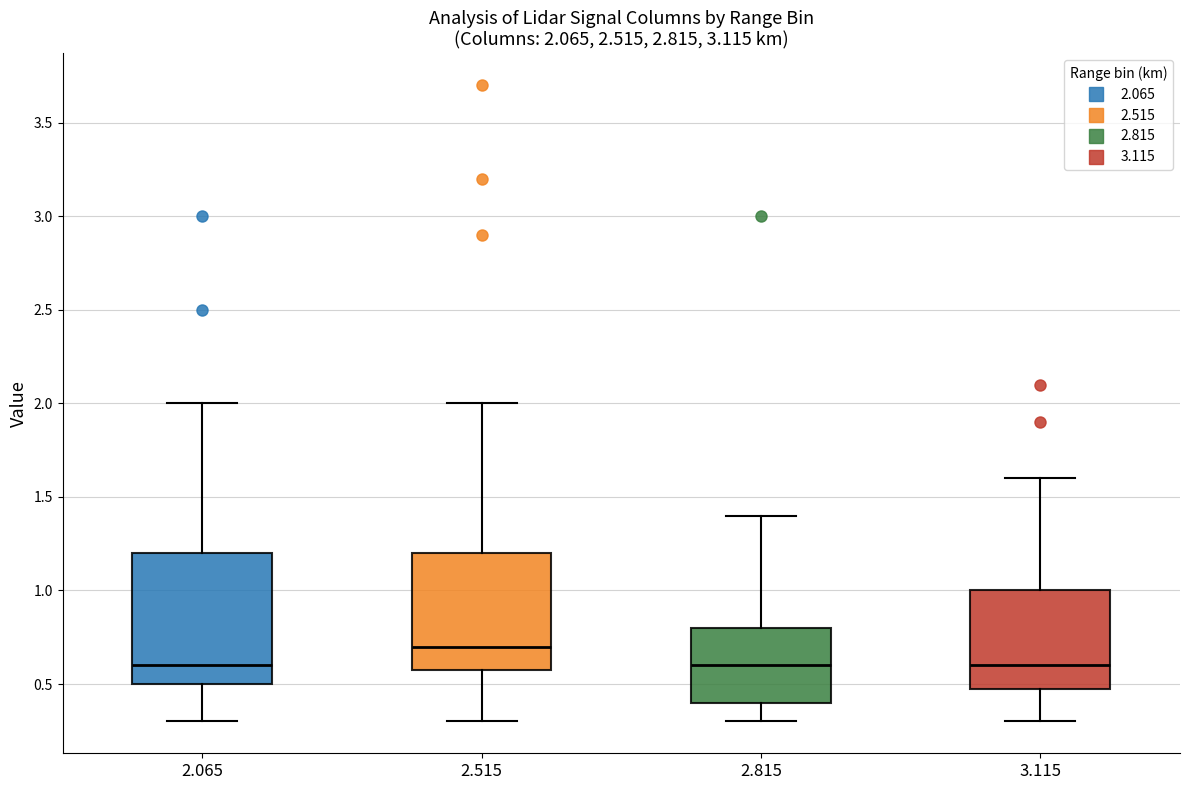

Which box is the tallest, from its lower edge to its upper edge?

2.065